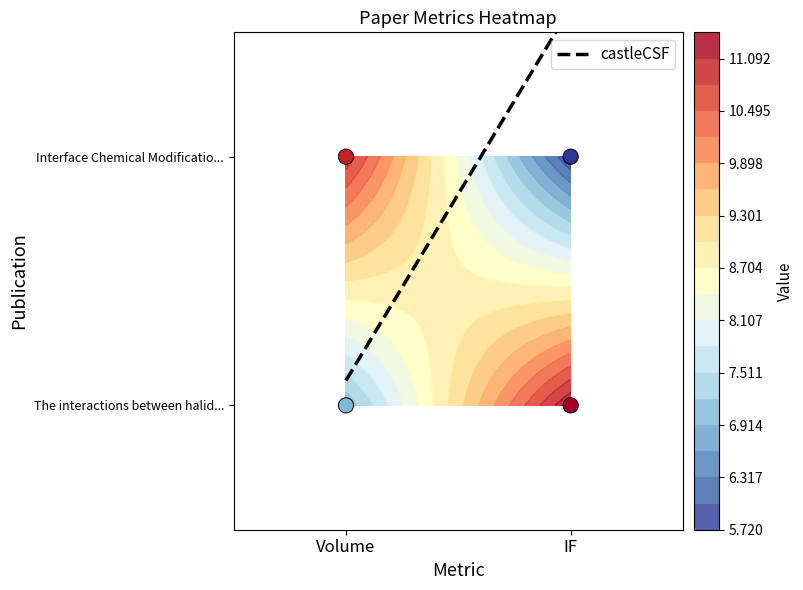

How many data points in Interface Chemical Modification between... are less than 11?

1